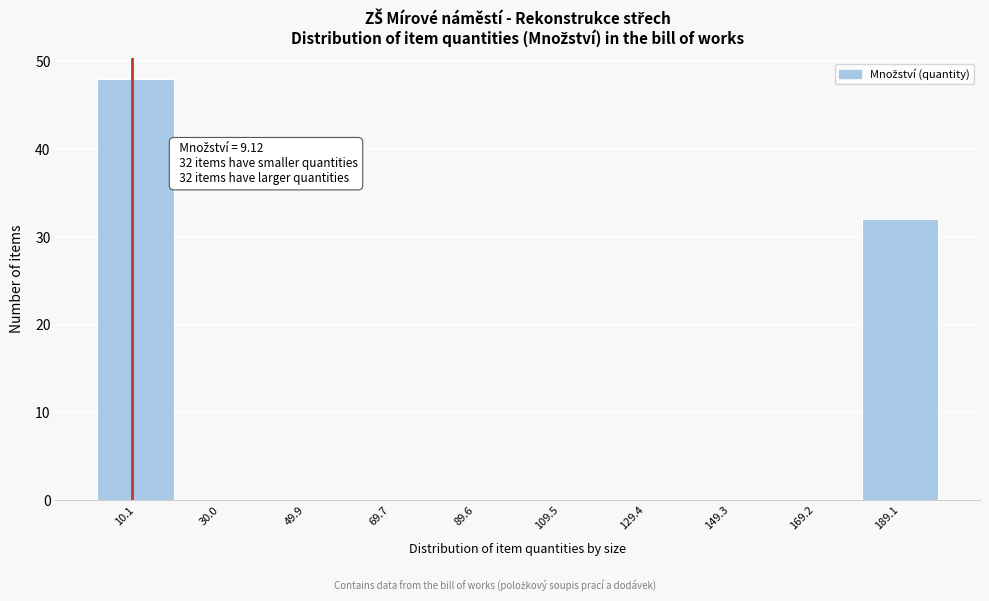

Which range on the x-axis has the tallest bar?

2 to 22